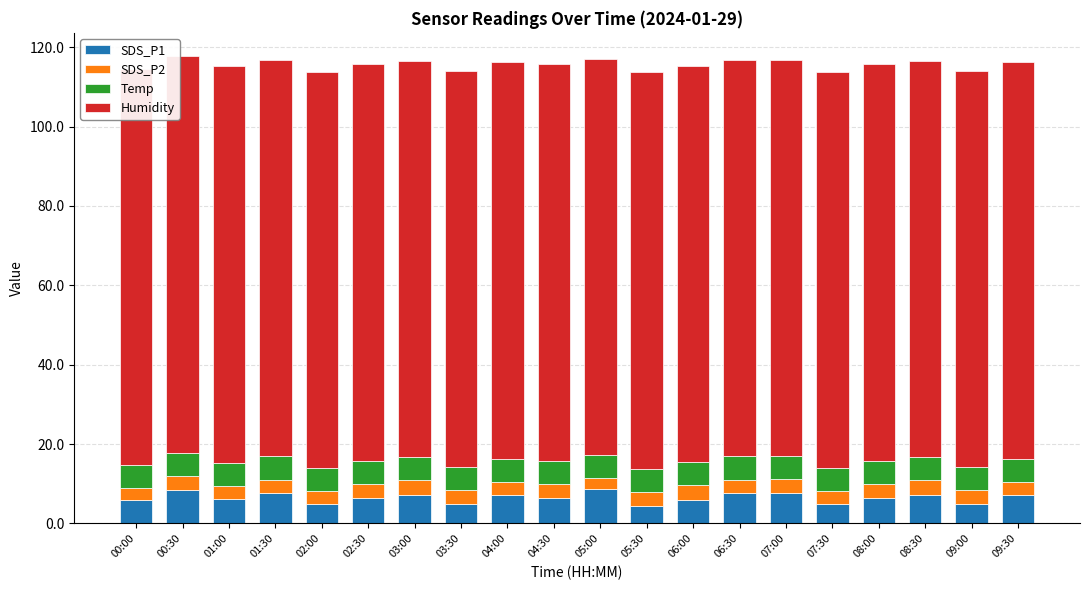

True or false: Humidity has a value of 61.2 at 09:00.

False